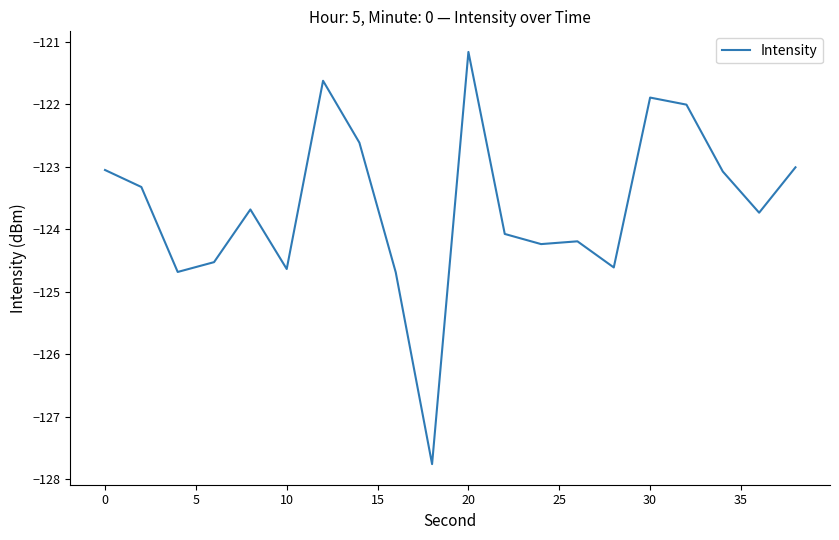

What is the smallest value displayed?

-127.8